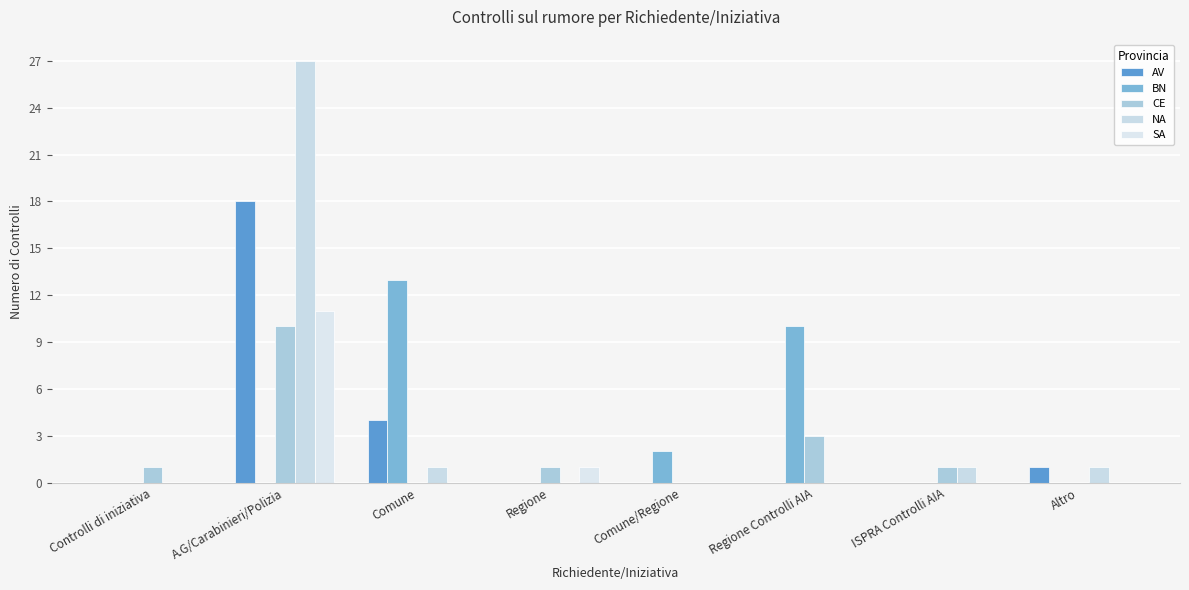

What are all the series names shown in the legend?

AV, BN, CE, NA, SA